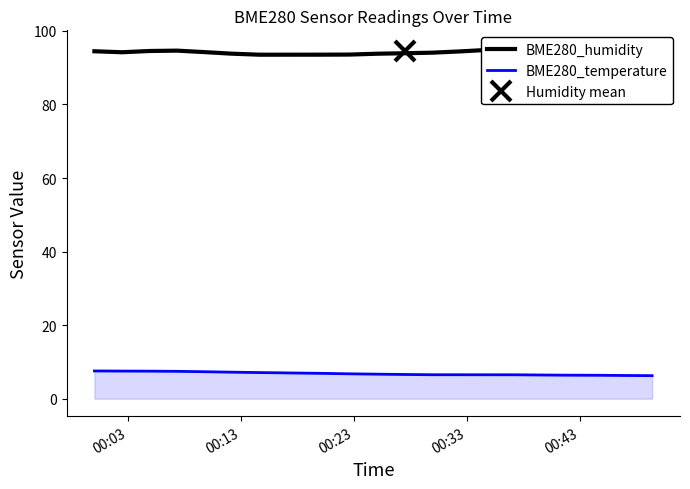

List the series in order of their overall mean, lowest first.

BME280_temperature, BME280_humidity